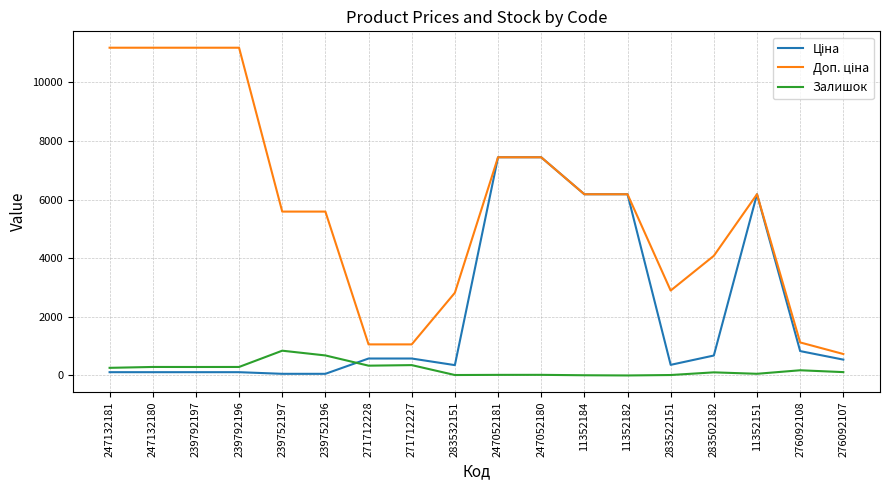

What is the maximum value for Залишок?

845.0